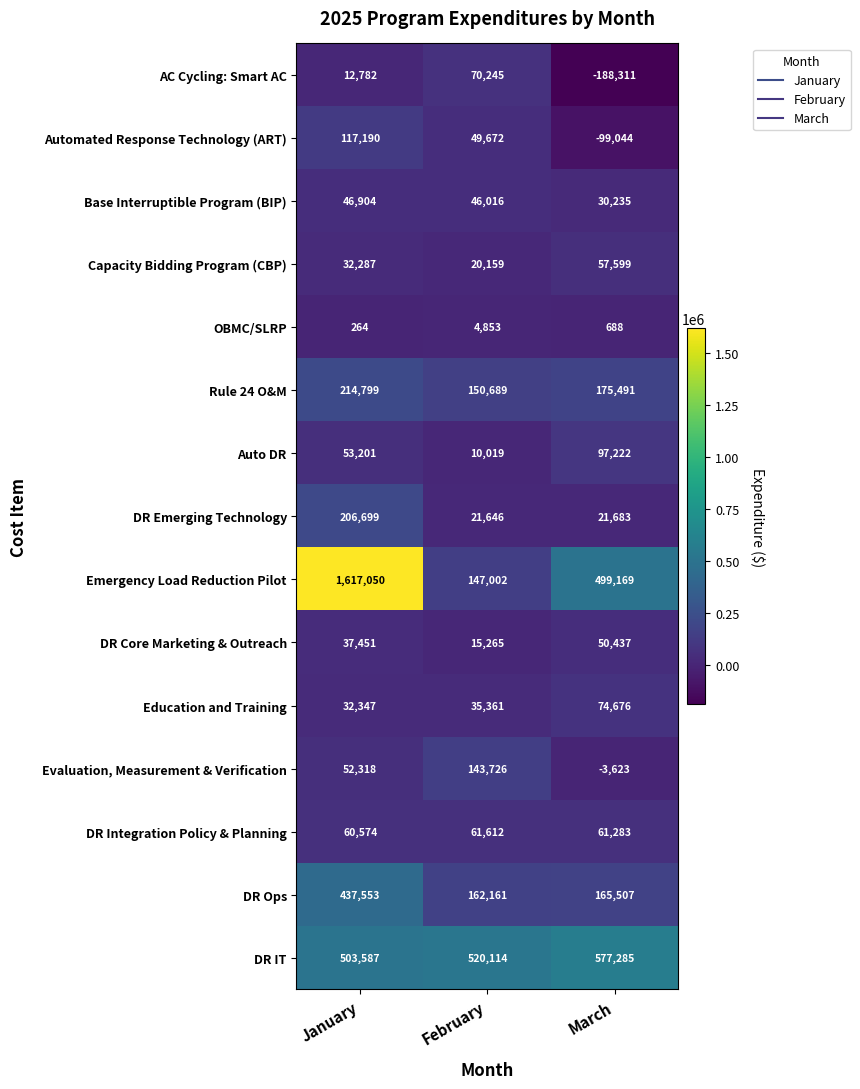

At how many categories does at least one series exceed 79414?

3